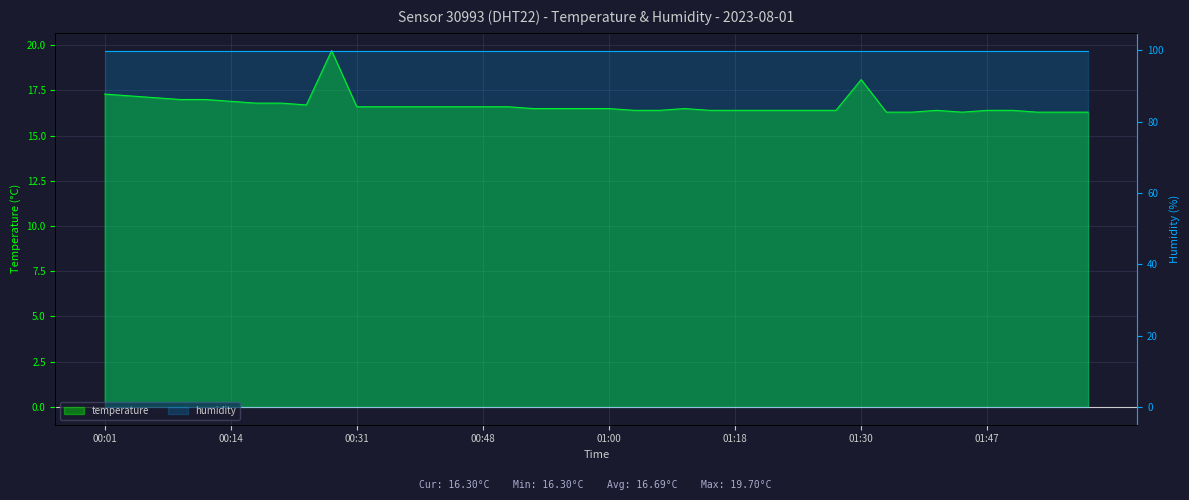

What is the difference between the maximum and second lowest values?

3.4